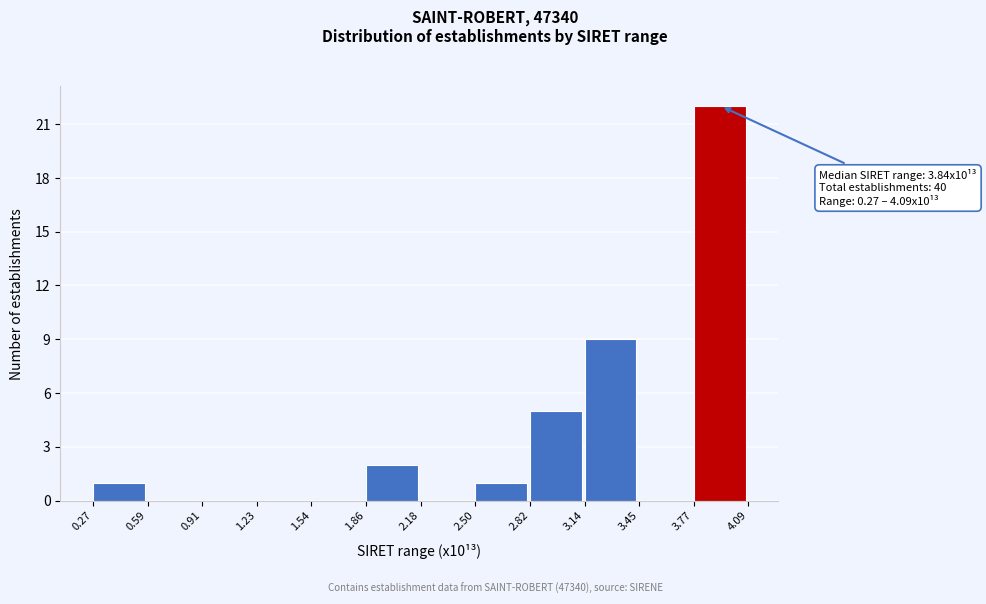

Which range on the x-axis has the tallest bar?

3.77 to 4.09